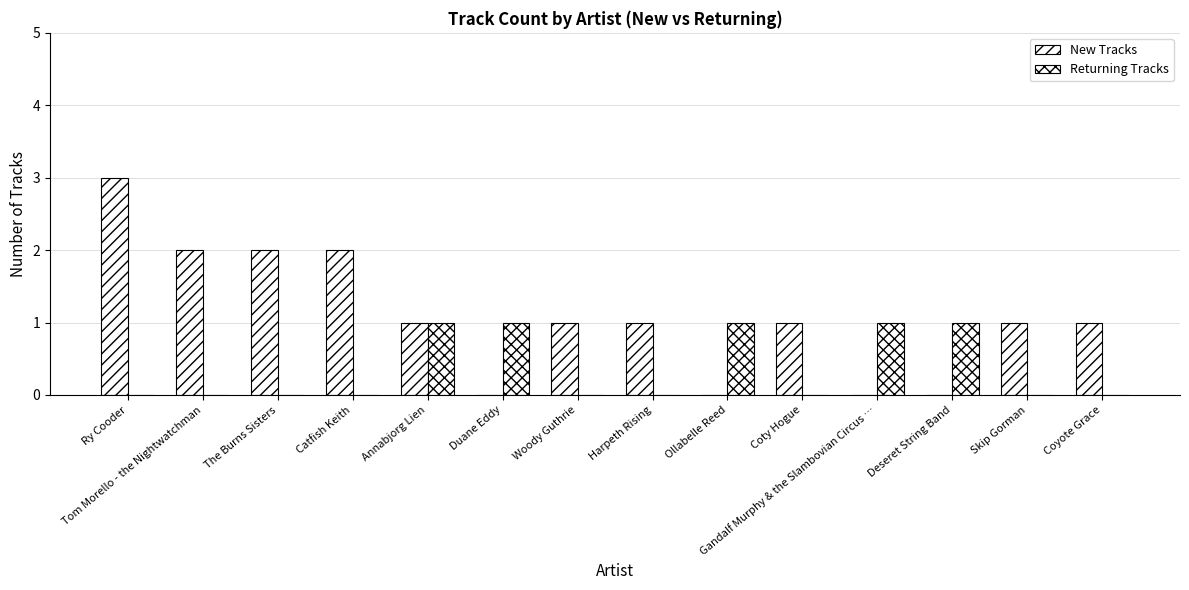

What is the difference between the second highest and minimum values in the New Tracks series?

2